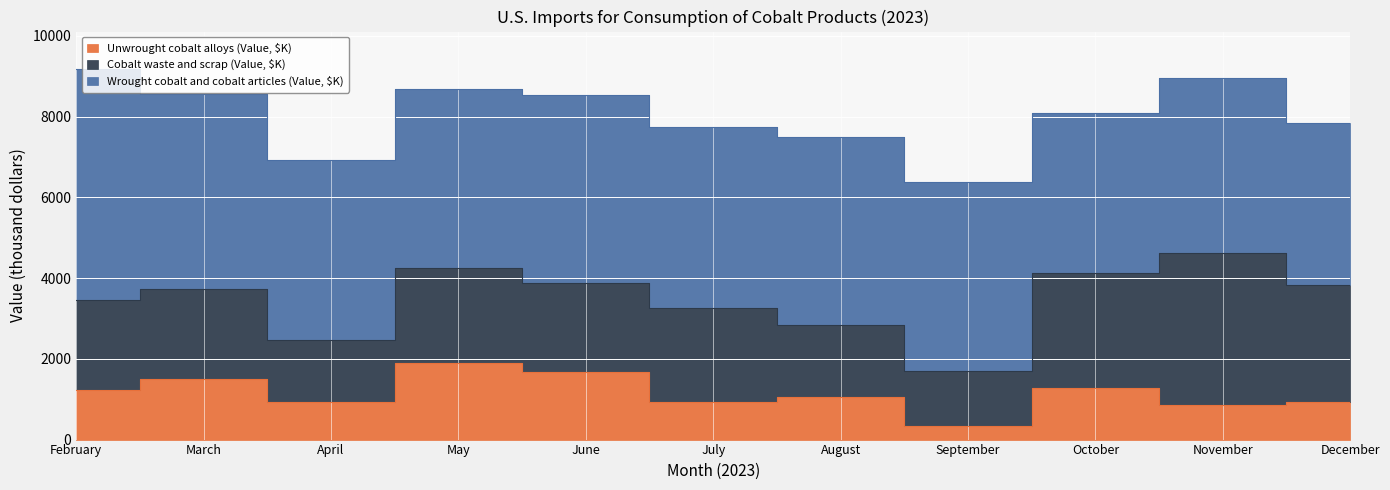

The value of Wrought cobalt and cobalt articles (Value, $K) at December is 5895. True or false?

False